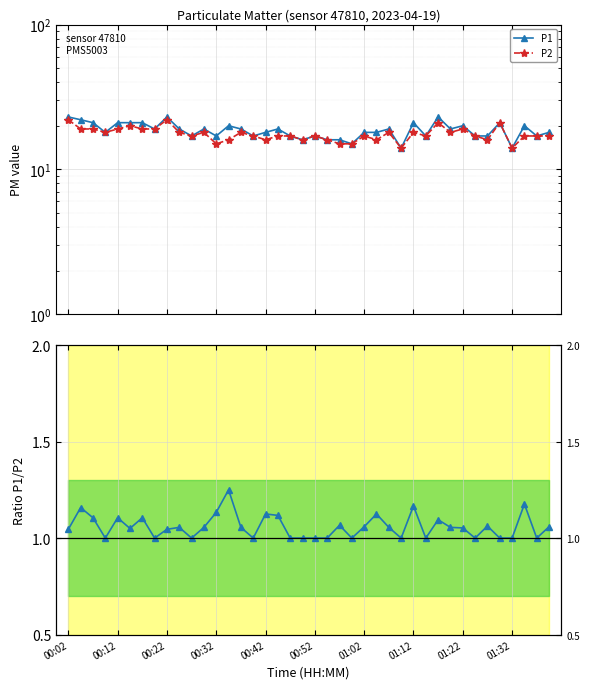

What is the difference between the P1/P2 values at 10 and 32?

0.1